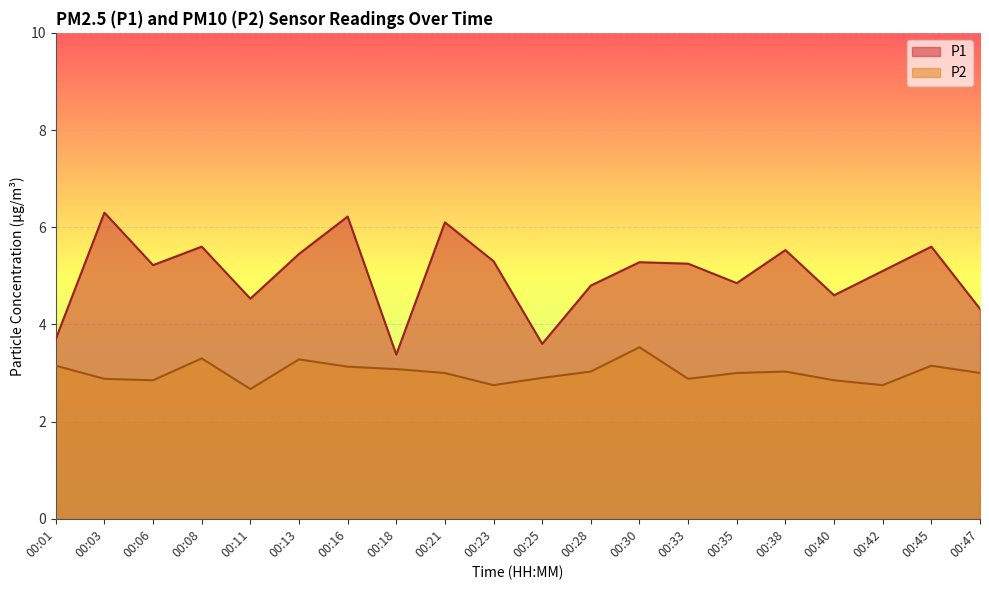

Is it true that P2 equals 2.8 at 00:42?

True